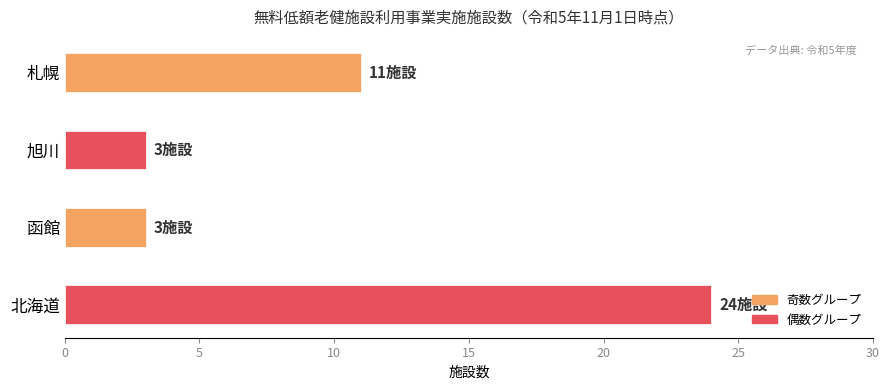

Which label corresponds to the largest value in the chart?

北海道